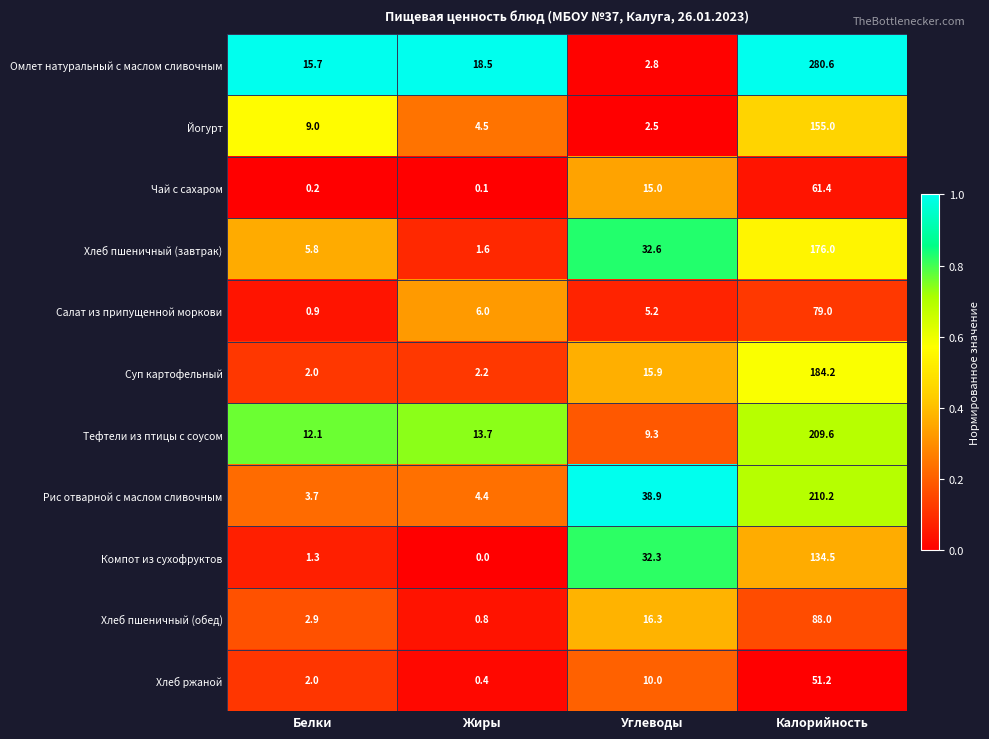

What is the spread (max minus min) of values at Углеводы?

36.4